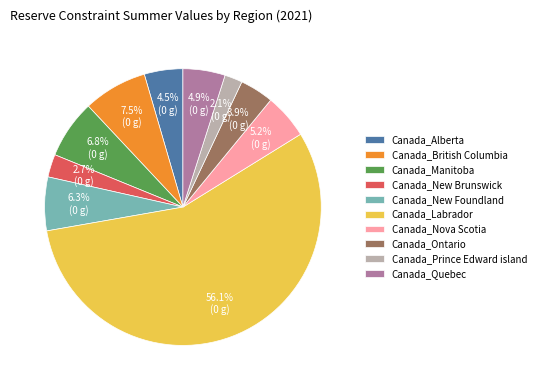

What is the smallest slice in the pie chart?

Canada_Prince Edward island